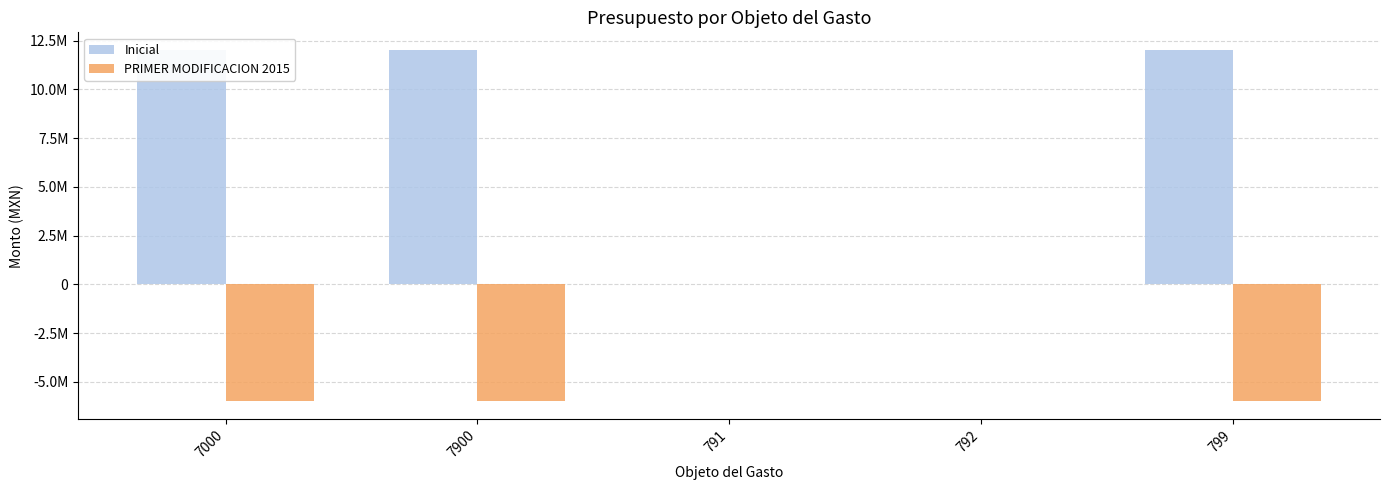

At which category does the chart reach its peak across all series?

799